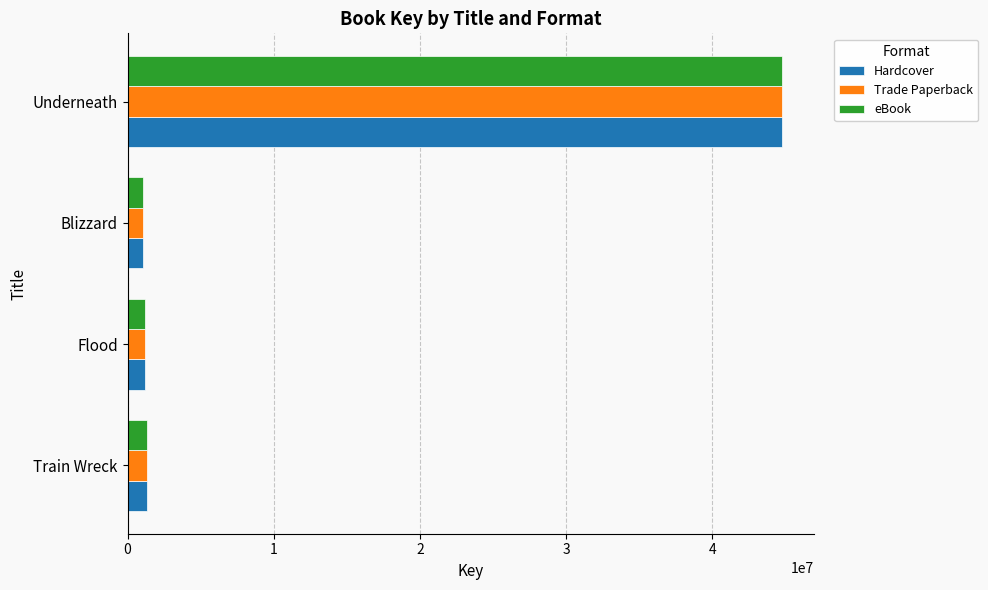

At how many categories does at least one series exceed 40770170?

1